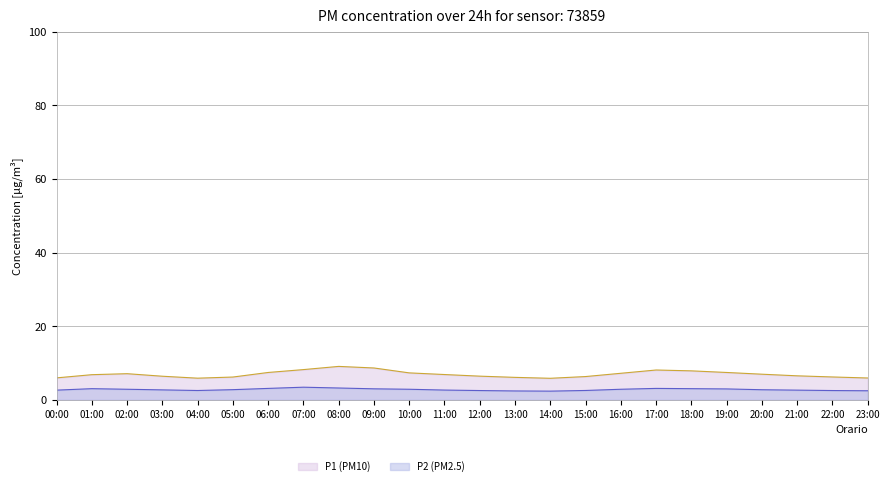

True or false: P1 has more than 0 points higher than both neighbors.

True